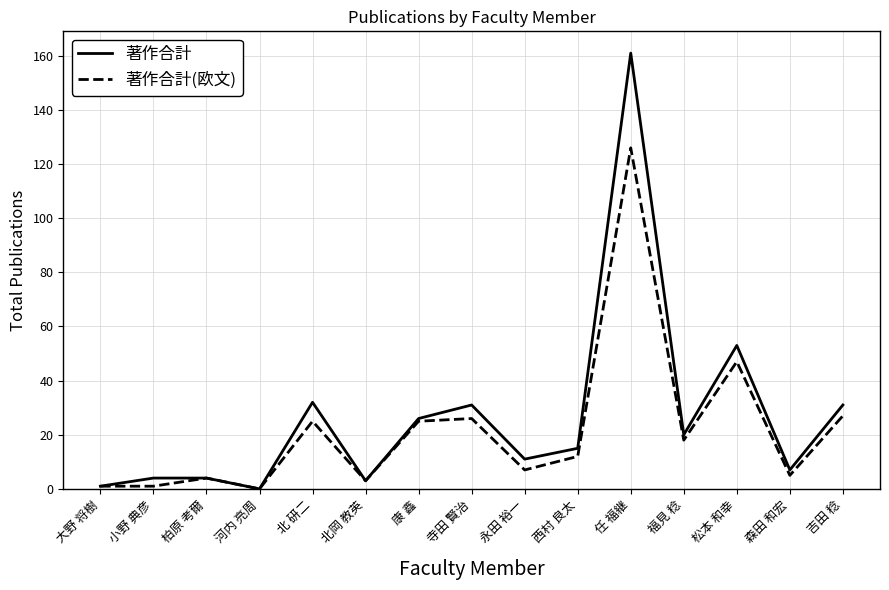

The value of 著作合計(欧文) at 北 研二 is 25. True or false?

True